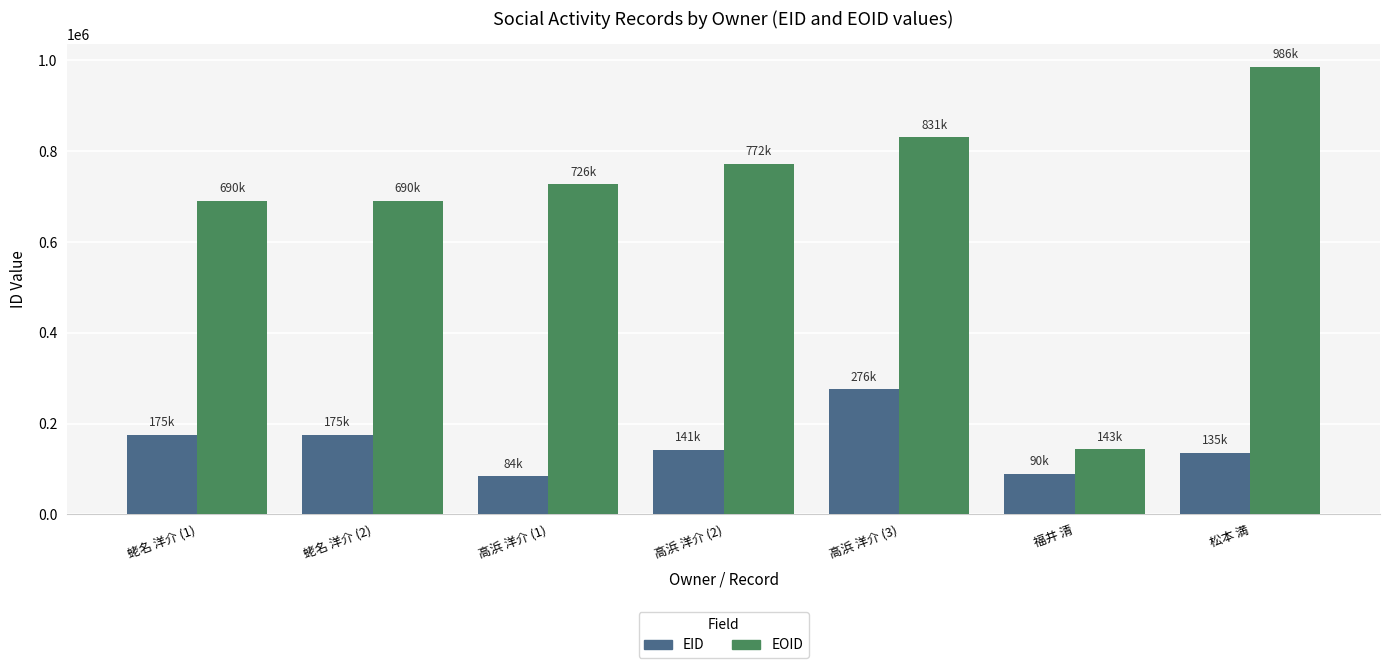

Is it true that EID equals 90145 at 福井 清?

True